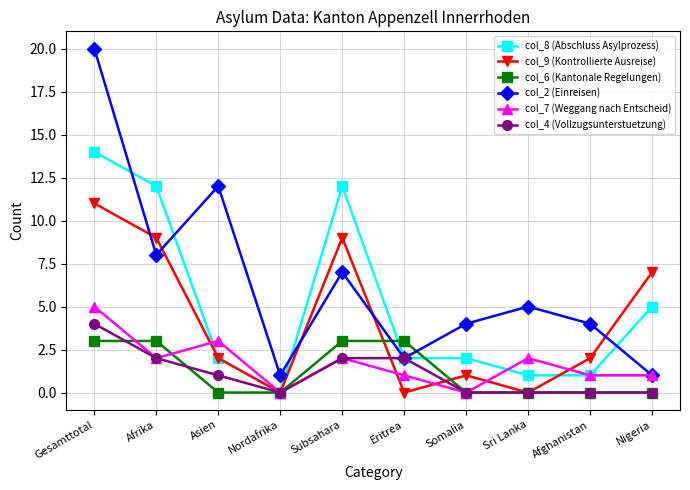

After their last crossing, which series has the higher values: col_6 (Kantonale Regelungen) or col_2 (Einreisen)?

col_2 (Einreisen)